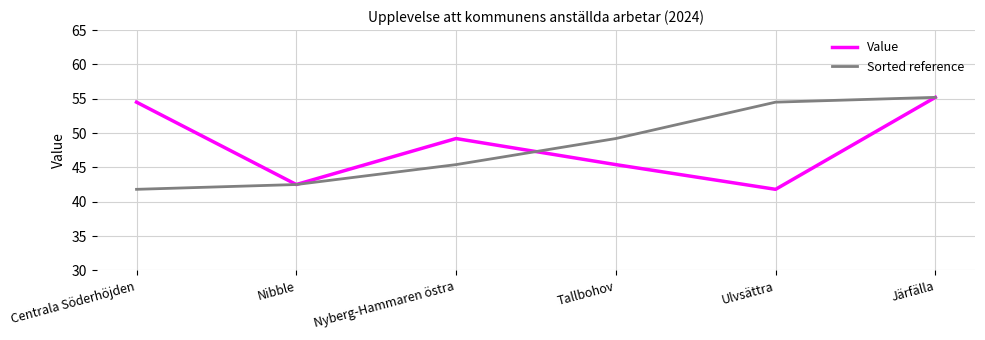

Between Nibble and Ulvsättra, which series saw the biggest shift?

Sorted reference